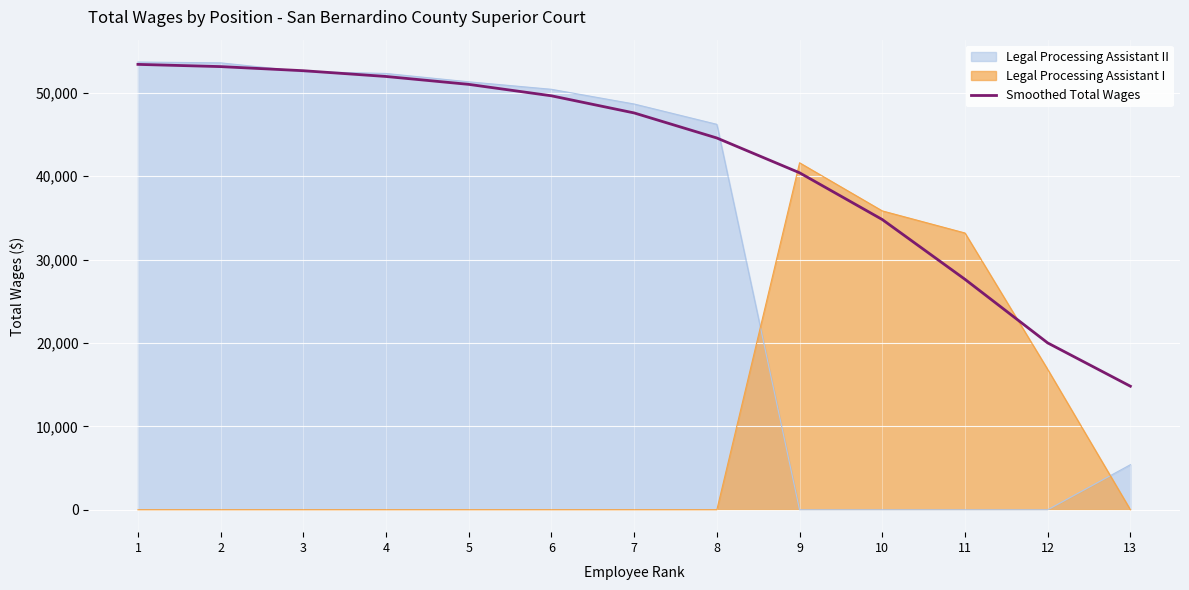

Approximately how many times larger is the value at 6 compared to 1?

0.9